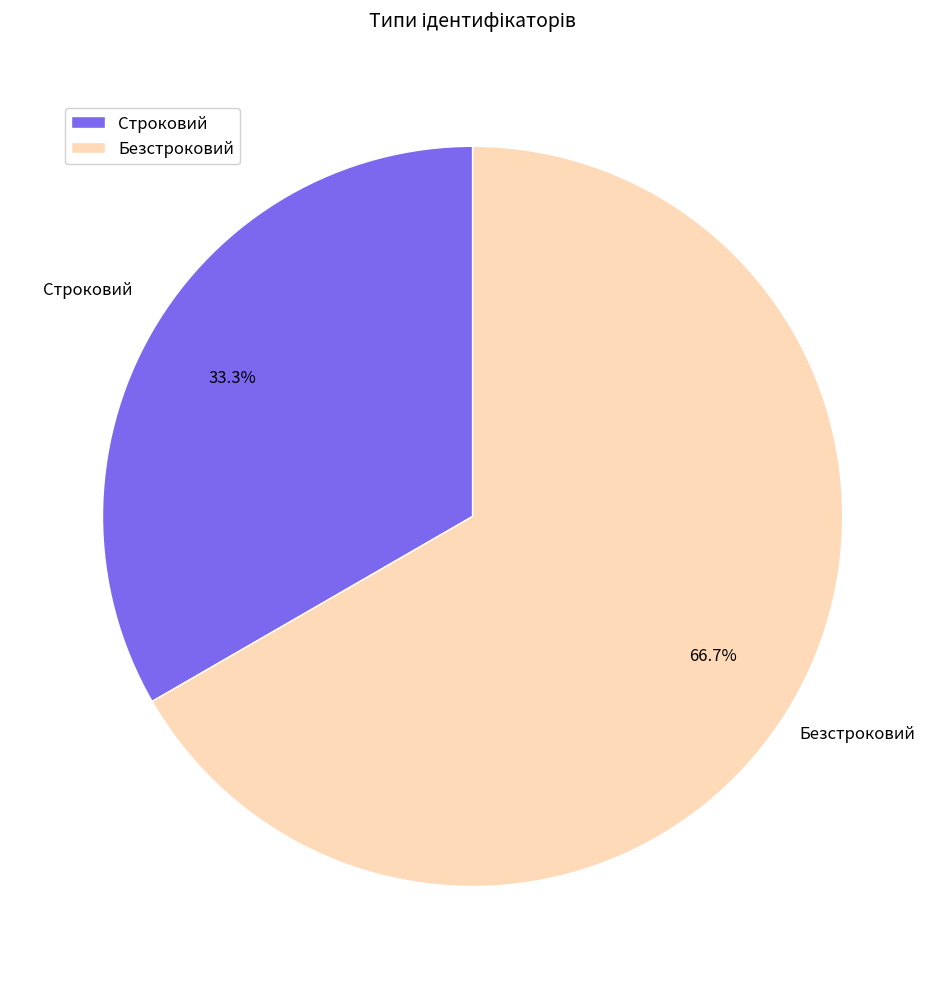

What is the ratio of the value at Строковий to the value at Безстроковий?

0.5